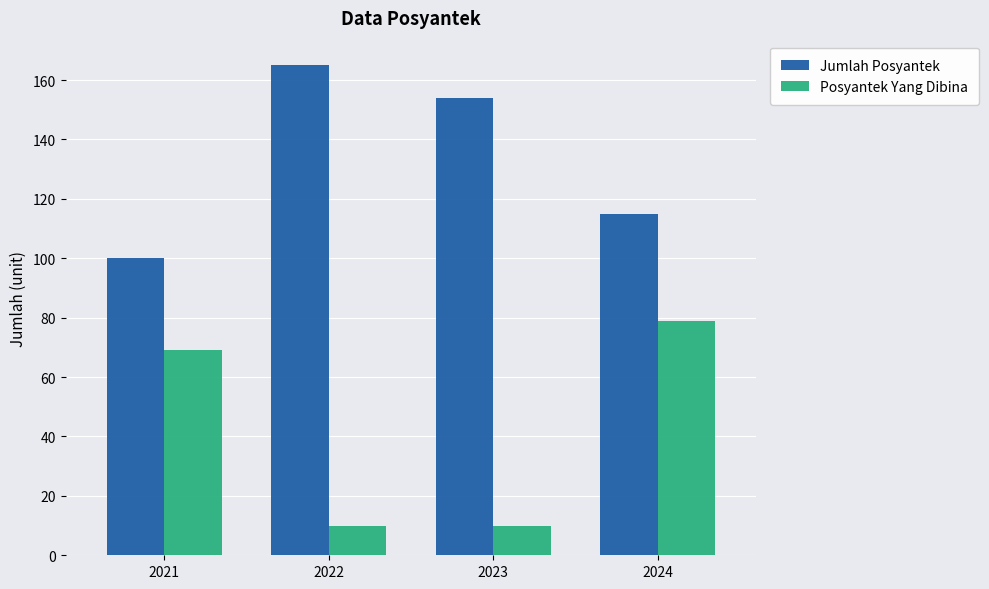

What is the average value of the Posyantek Yang Dibina series?

42